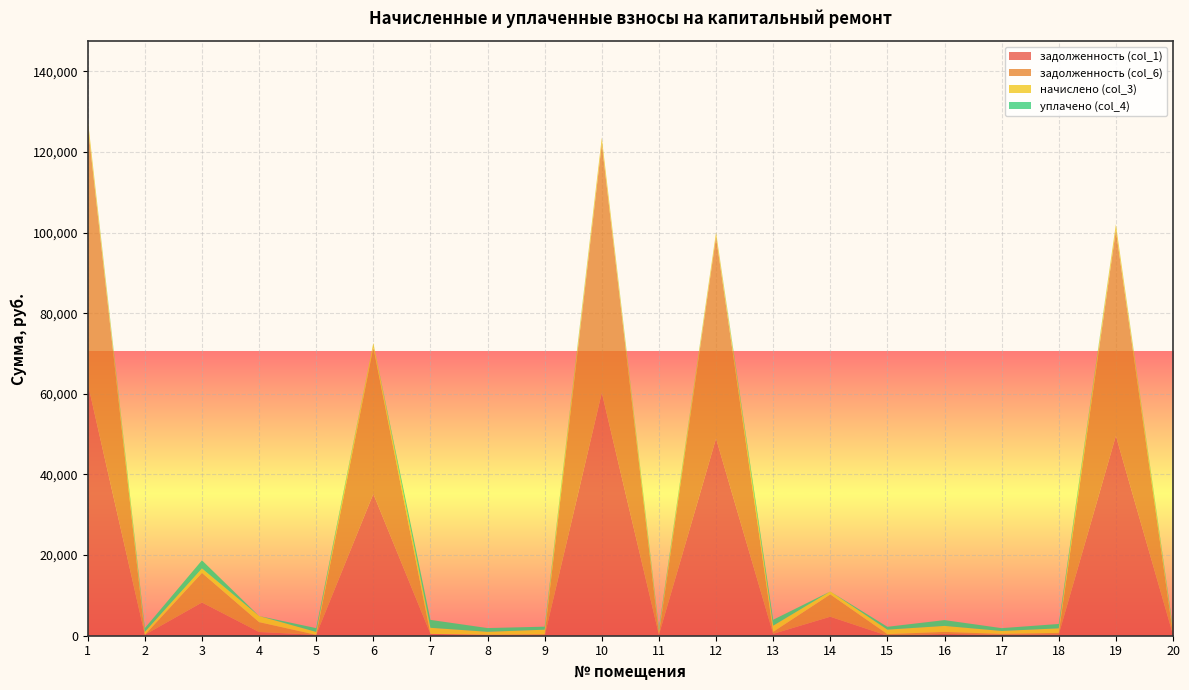

Reading left to right, list all the values displayed in this chart.

задолженность (col_1): 62598.3	219.1	8242.8	919.1	218.4	35190.6	456.2	220.4	0.0	60275.2	215.3	48912.8	459.5	4710.6	0.0	449.6	218.4	338.3	49568.5	219.1
задолженность (col_6): 64117.7	0.0	7350.4	2456.1	0.0	36309.2	0.0	22.5	374.3	61772.4	241.5	50022.6	506.5	5548.0	403.4	495.4	240.8	372.9	51021.8	241.5
начислено (col_3): 1519.4	724.5	1107.6	1519.4	722.2	1118.6	1508.4	728.9	1123.0	1497.2	724.5	1109.8	1519.4	717.8	1107.6	1486.3	722.2	1118.6	1453.3	724.5
уплачено (col_4): 0.0	943.6	2000.0	0.0	940.7	0.0	1964.6	926.8	748.7	0.0	698.3	0.0	1472.5	0.0	704.2	1440.5	700.0	1084.1	0.0	702.1